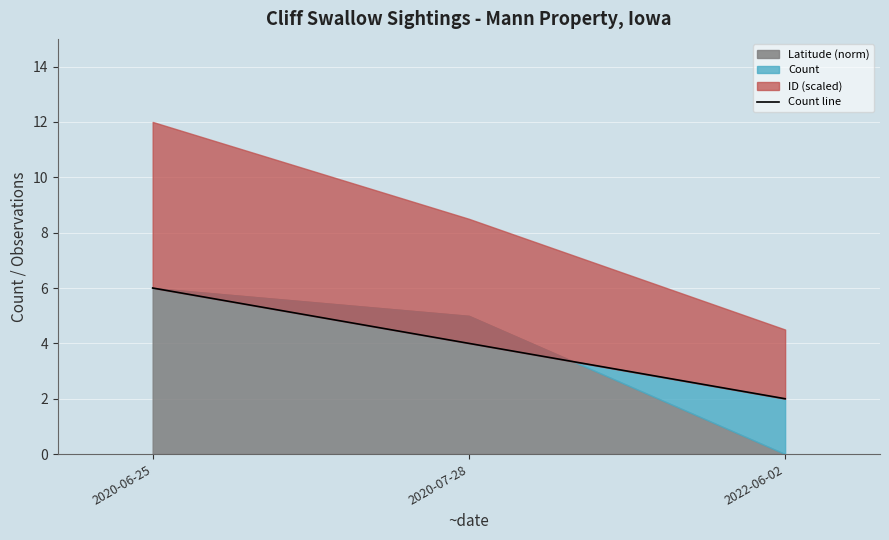

What is the average value?

4